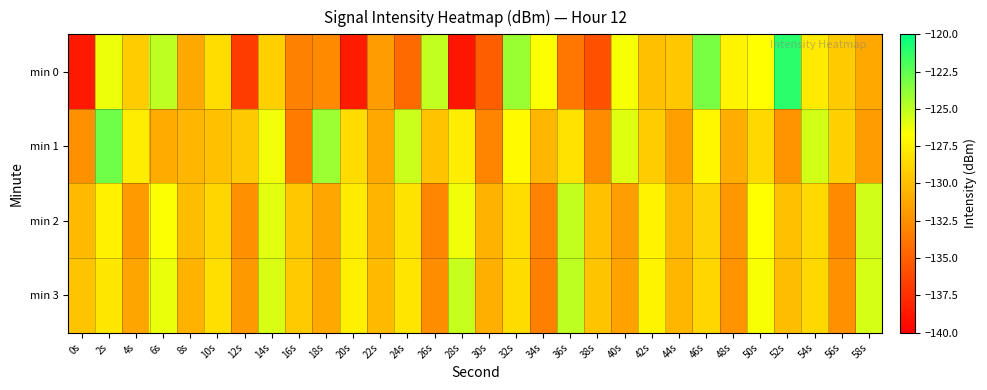

Reading right to left, what are all the values shown in this chart?

min 0: 58s=-131.1	56s=-129.4	54s=-127.8	52s=-121.1	50s=-126.7	48s=-127.2	46s=-123.1	44s=-129.6	42s=-130.0	40s=-126.5	38s=-135.8	36s=-133.8	34s=-126.6	32s=-124.0	30s=-135.0	28s=-138.8	26s=-125.0	24s=-134.4	22s=-131.8	20s=-138.6	18s=-132.8	16s=-133.3	14s=-129.2	12s=-136.8	10s=-128.4	8s=-131.2	6s=-125.0	4s=-129.3	2s=-126.2	0s=-138.6
min 1: 58s=-131.8	56s=-129.1	54s=-125.5	52s=-132.3	50s=-128.7	48s=-130.9	46s=-127.1	44s=-131.6	42s=-129.3	40s=-125.8	38s=-132.7	36s=-128.2	34s=-130.4	32s=-126.9	30s=-133.1	28s=-127.6	26s=-129.8	24s=-125.3	22s=-131.2	20s=-128.5	18s=-124.1	16s=-133.5	14s=-126.4	12s=-129.5	10s=-130.0	8s=-130.4	6s=-131.0	4s=-127.6	2s=-122.9	0s=-132.4
min 2: 58s=-125.4	56s=-132.8	54s=-128.6	52s=-130.0	50s=-126.7	48s=-132.1	46s=-128.9	44s=-130.3	42s=-127.3	40s=-131.7	38s=-129.9	36s=-125.1	34s=-133.2	32s=-128.4	30s=-130.7	28s=-126.3	26s=-132.9	24s=-128.1	22s=-130.5	20s=-127.7	18s=-131.3	16s=-129.6	14s=-125.9	12s=-132.5	10s=-128.8	8s=-130.1	6s=-126.6	4s=-131.9	2s=-127.4	0s=-130.2
min 3: 58s=-125.6	56s=-132.4	54s=-128.7	52s=-130.1	50s=-126.5	48s=-132.2	46s=-128.8	44s=-130.4	42s=-127.2	40s=-131.5	38s=-129.7	36s=-125.0	34s=-133.3	32s=-128.5	30s=-130.8	28s=-125.2	26s=-132.6	24s=-128.0	22s=-130.2	20s=-127.5	18s=-131.1	16s=-129.4	14s=-125.7	12s=-132.0	10s=-128.3	8s=-130.6	6s=-126.1	4s=-131.4	2s=-127.9	0s=-129.7